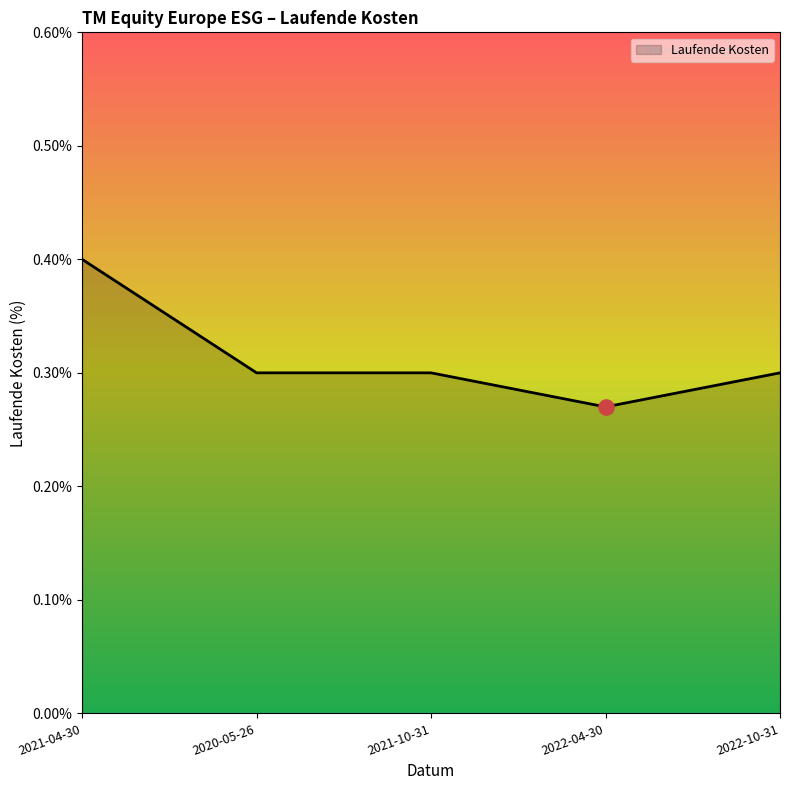

Between 2021-04-30 and 2022-10-31, which is larger?

2021-04-30